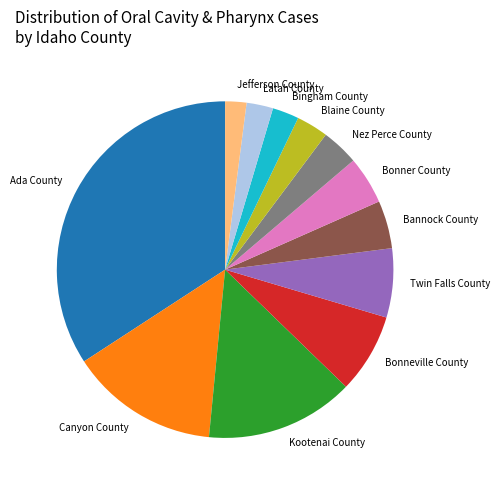

Is the sum of Twin Falls County and Blaine County greater than half?

No